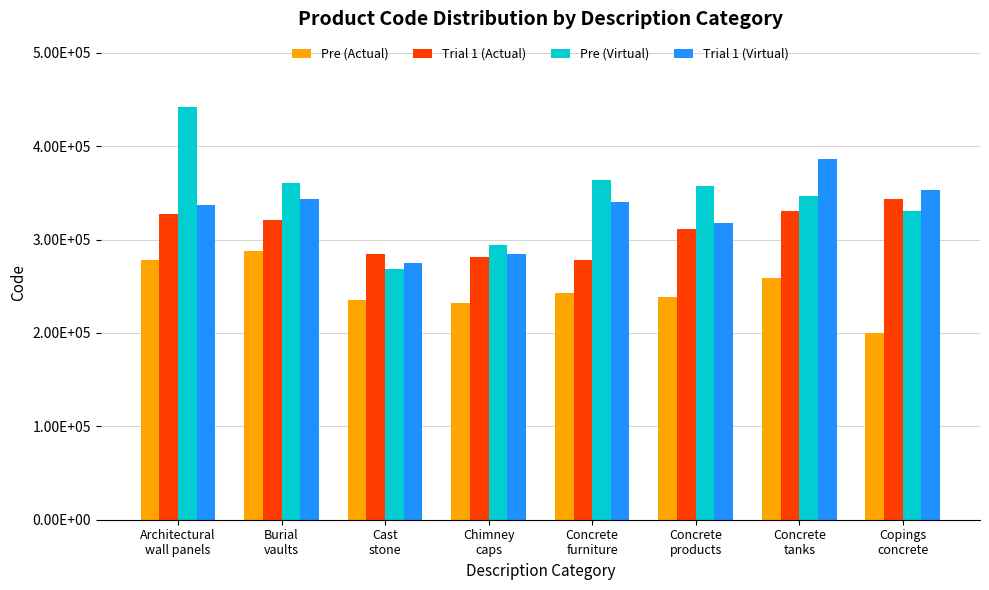

What are all the series names shown in the legend?

Pre (Actual), Trial 1 (Actual), Pre (Virtual), Trial 1 (Virtual)